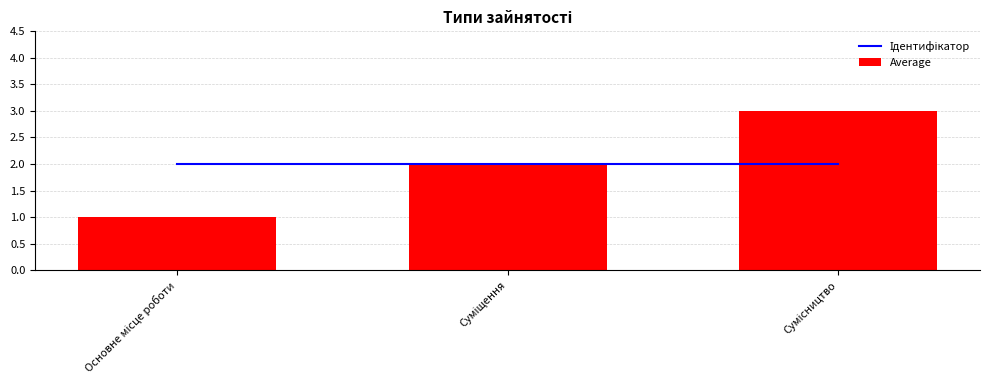

Which series has the largest total across all categories?

Average